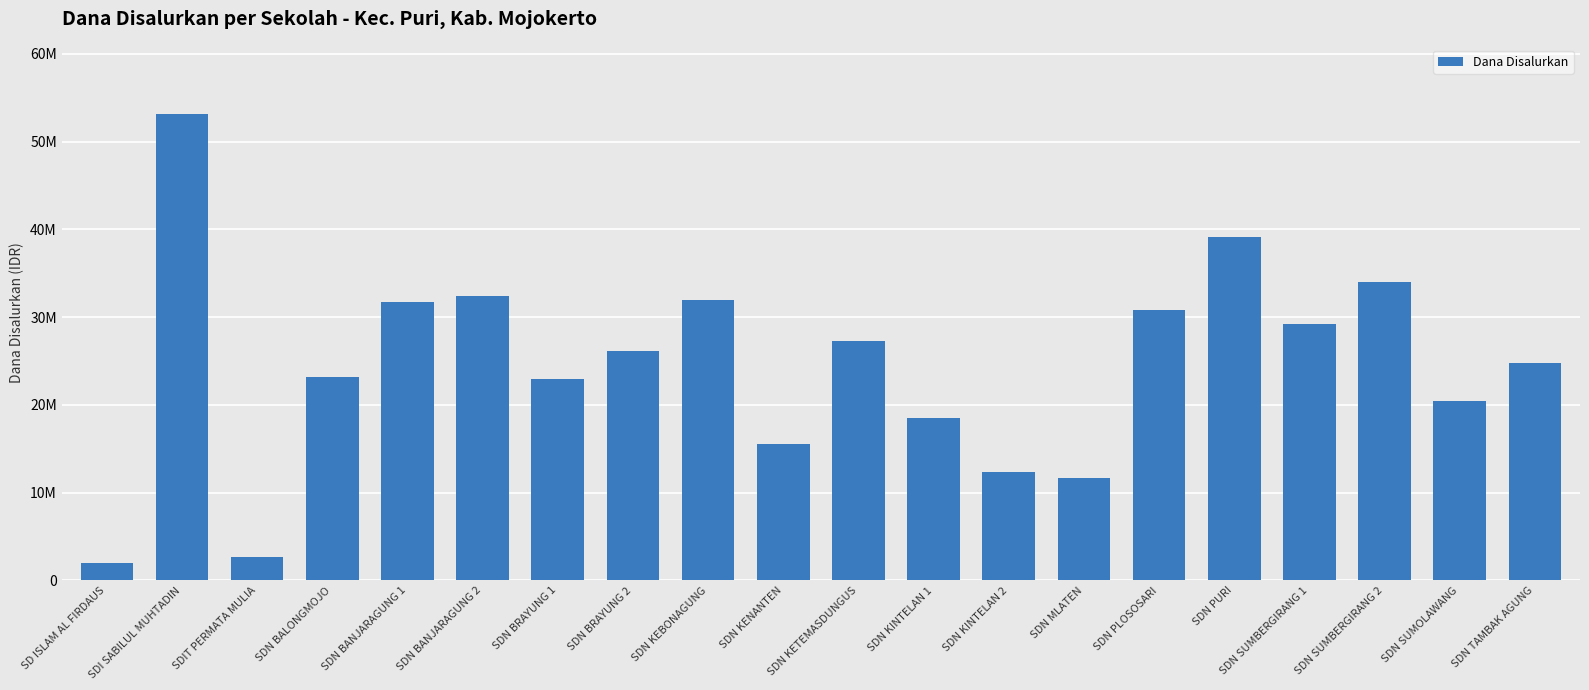

Are the bars horizontal?

No